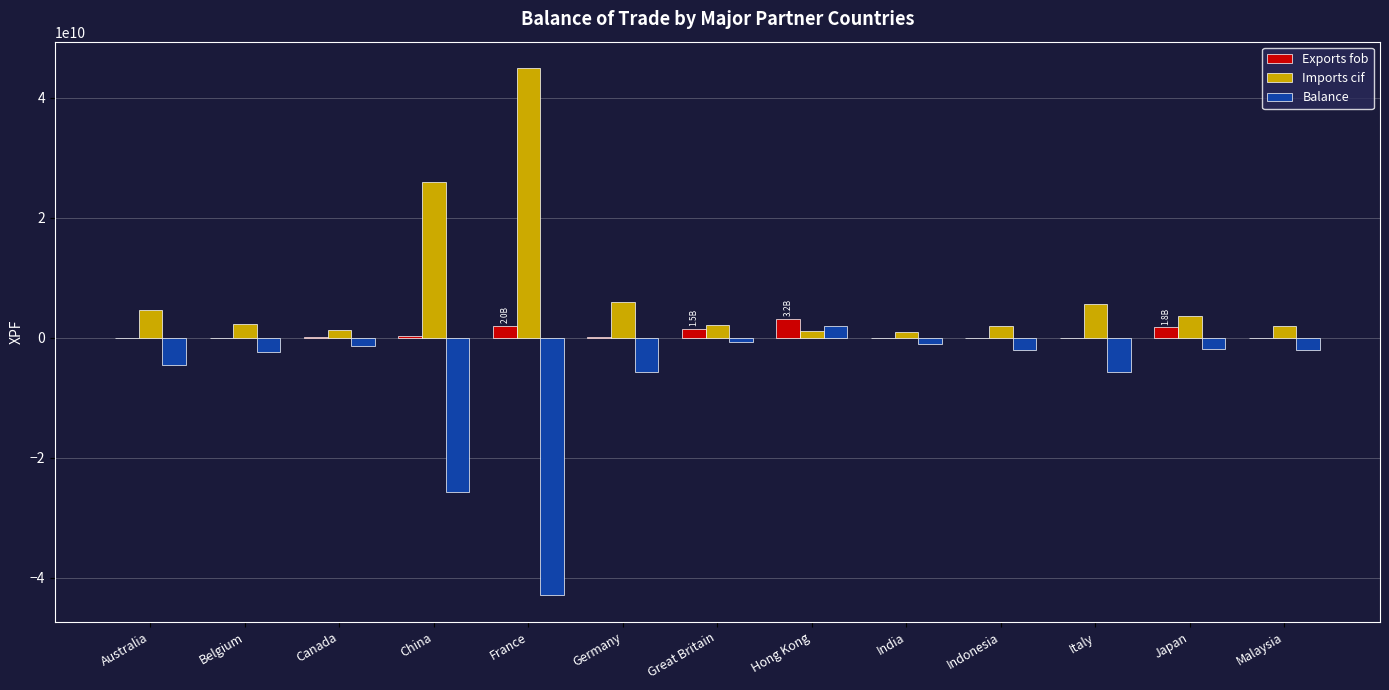

Which label corresponds to the largest value in the chart?

France